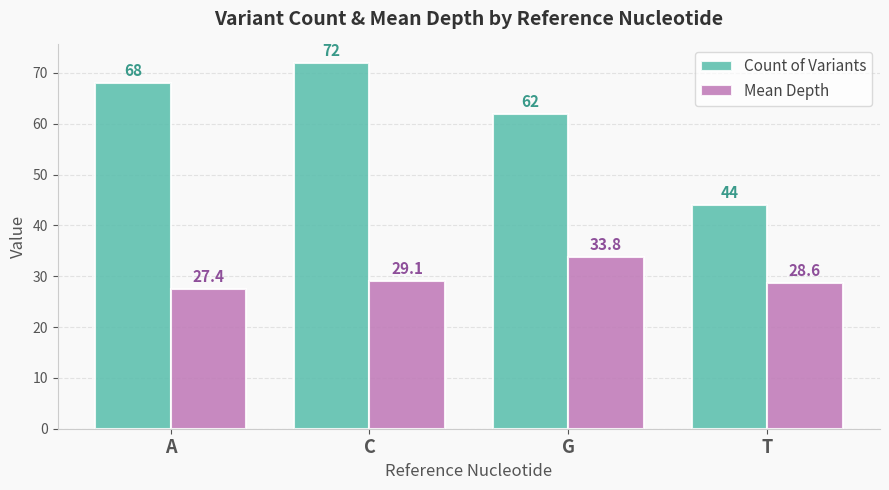

How many bars are there in each group?

2